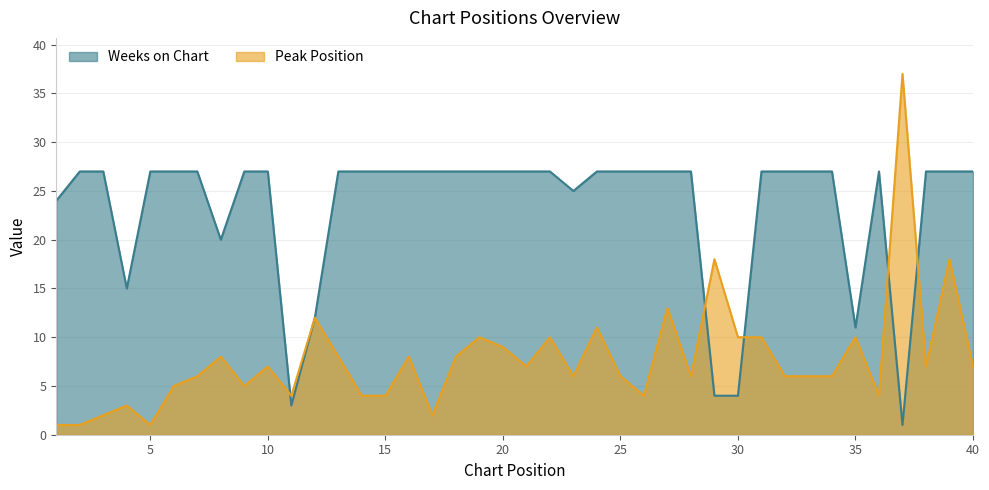

True or false: Weeks on Chart has more than 0 points higher than both neighbors.

True